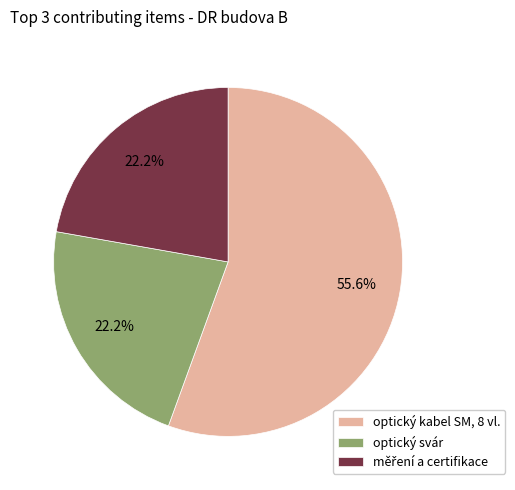

What is the largest slice in the pie chart?

optický kabel SM, 8 vl.